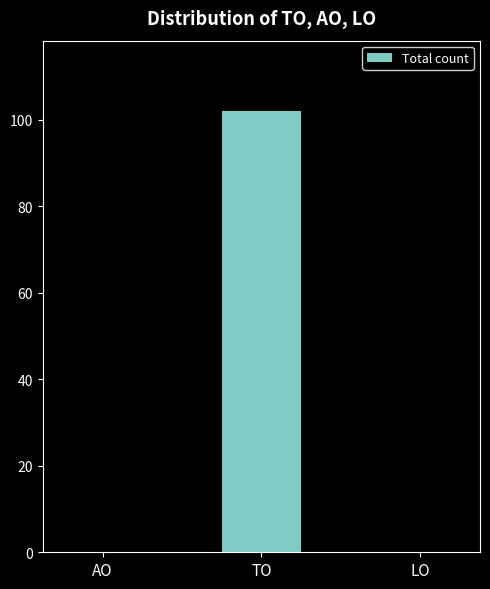

Reading right to left, what are all the values shown in this chart?

LO=0	TO=102	AO=0